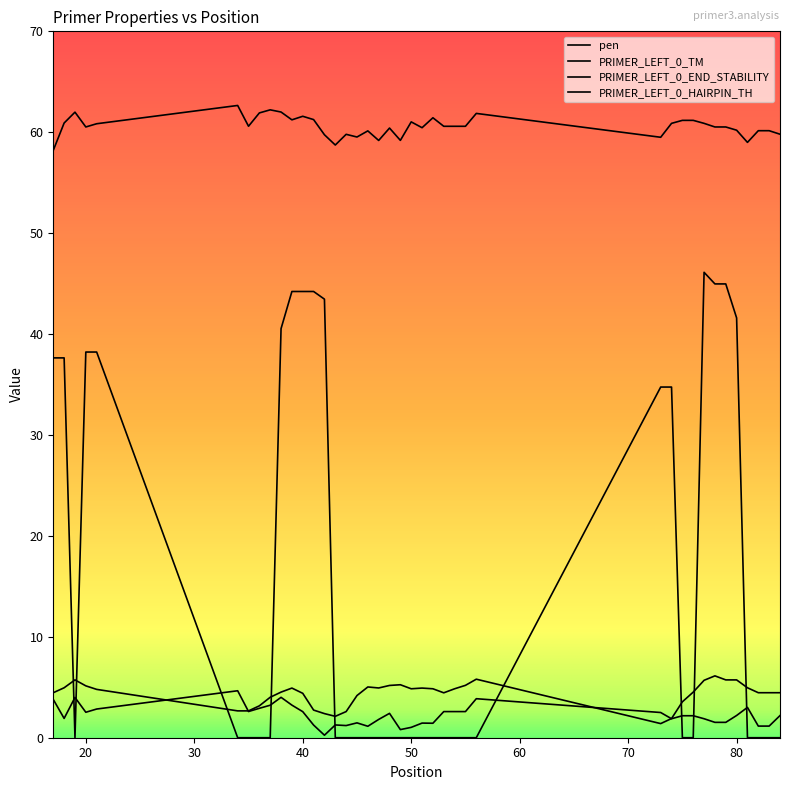

Does the chart have visible grid lines?

No